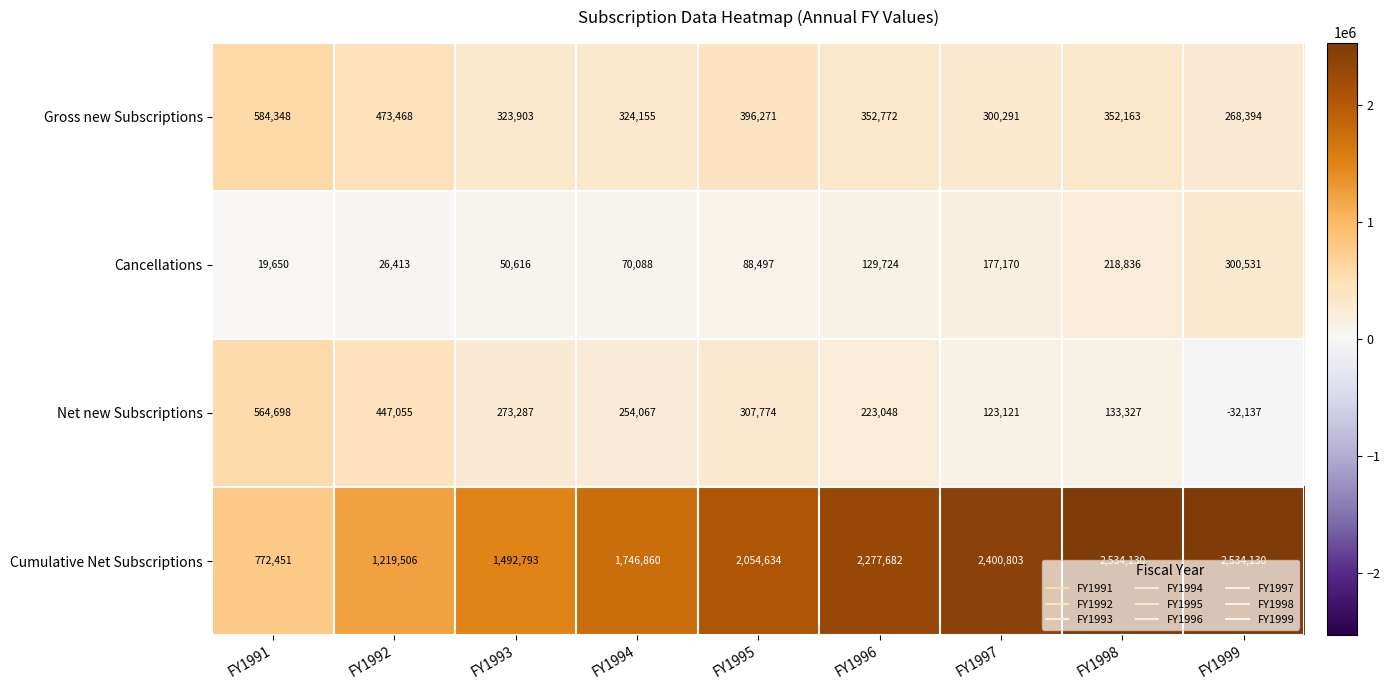

What is the difference between the second highest and minimum values in the Cancellations series?

199186